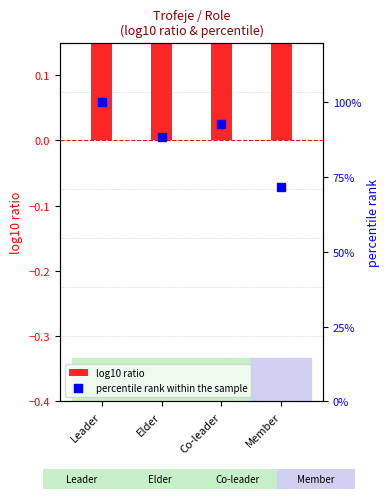

Which series reaches the minimum Y coordinate?

log10 ratio